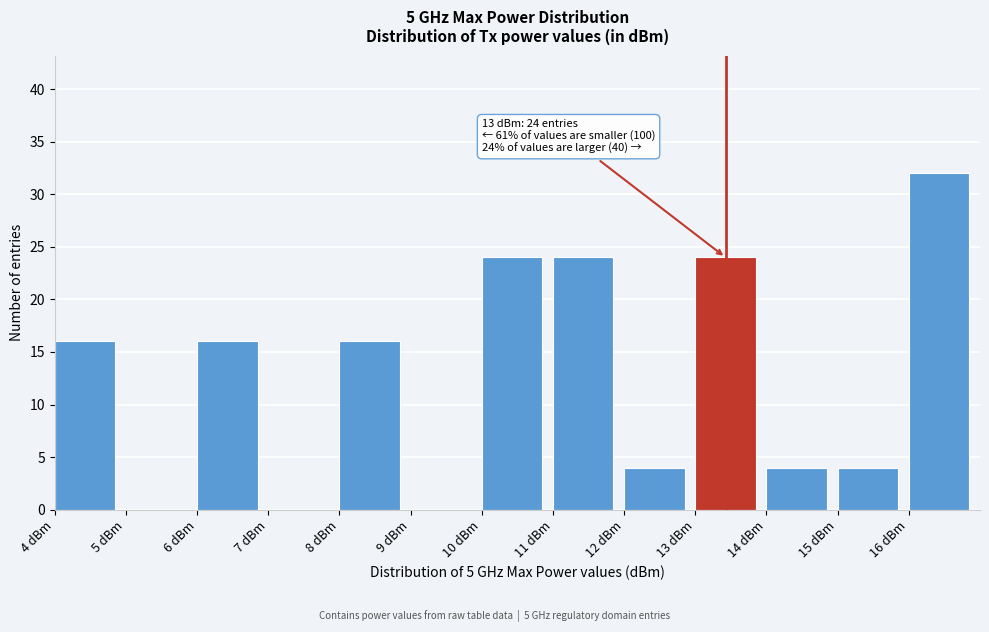

Which range on the x-axis has the tallest bar?

16 to 17